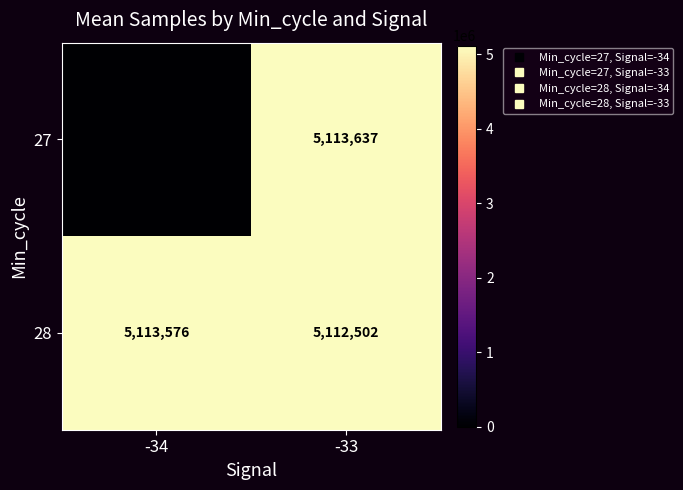

What is the sum of the 28 values at -34 and -33?

10226078